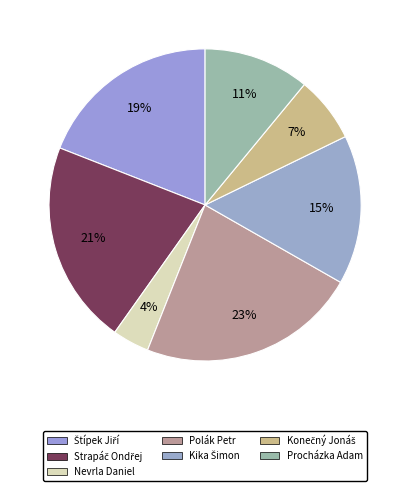

What is the change in value from Kika Šimon to Procházka Adam?

-39